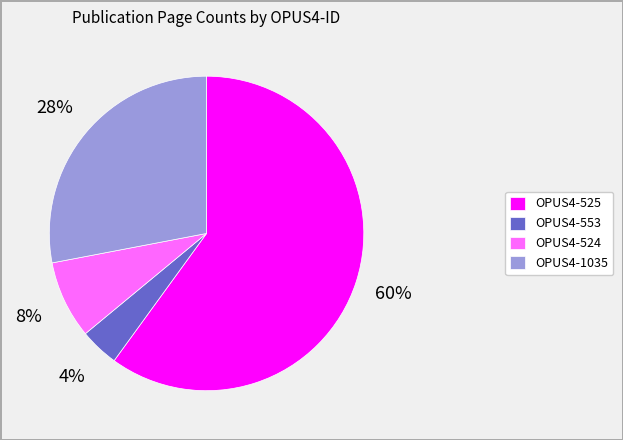

Between OPUS4-524 and OPUS4-553, which is larger?

OPUS4-524